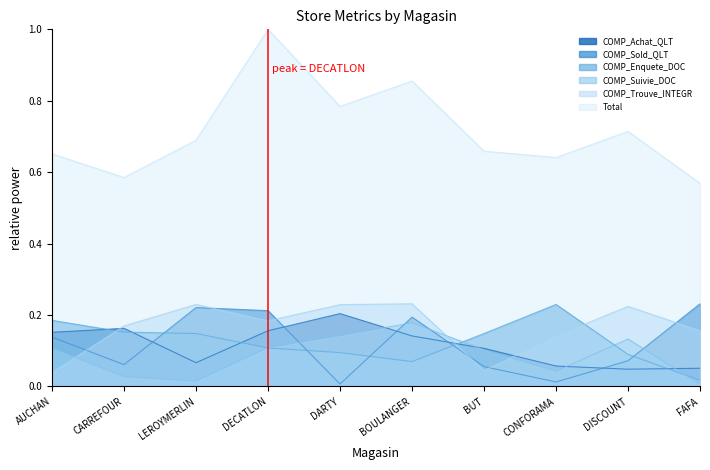

Rank the series by their maximum value, from lowest to highest.

COMP_Suivie_DOC, COMP_Achat_QLT, COMP_Enquete_DOC, COMP_Sold_QLT, COMP_Trouve_INTEGR, Total